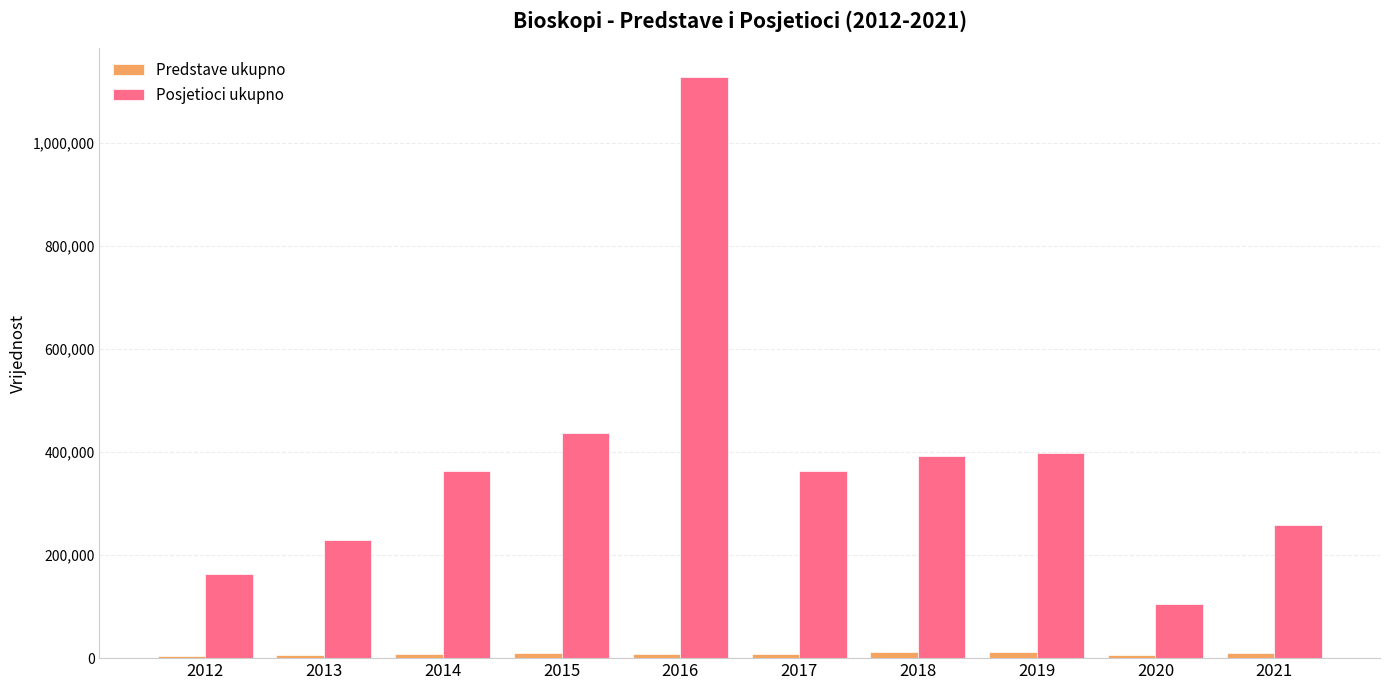

What is the lowest value of the Posjetioci ukupno series?

105445